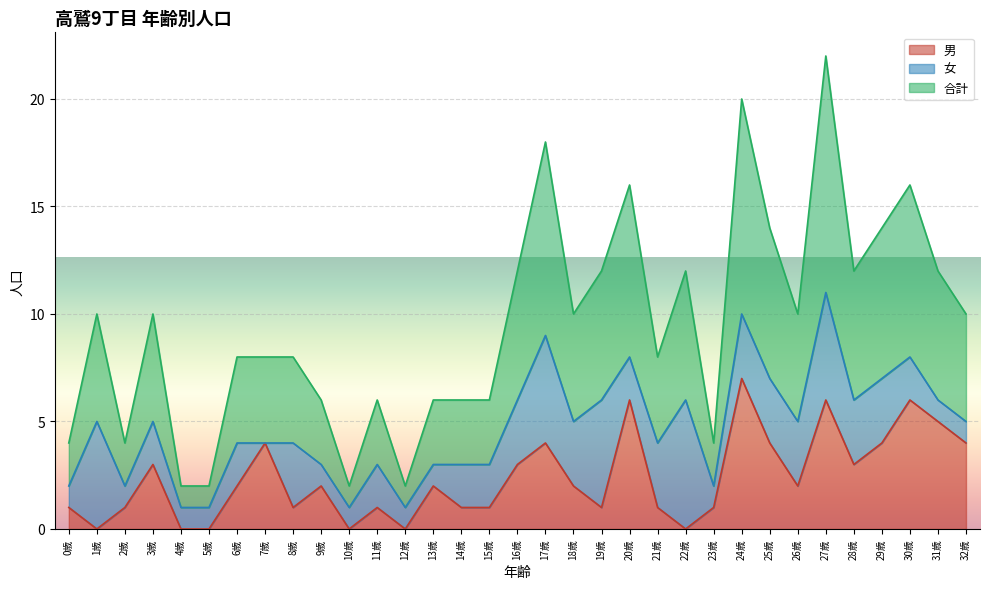

How many 合計 values are between 3 and 6?

19